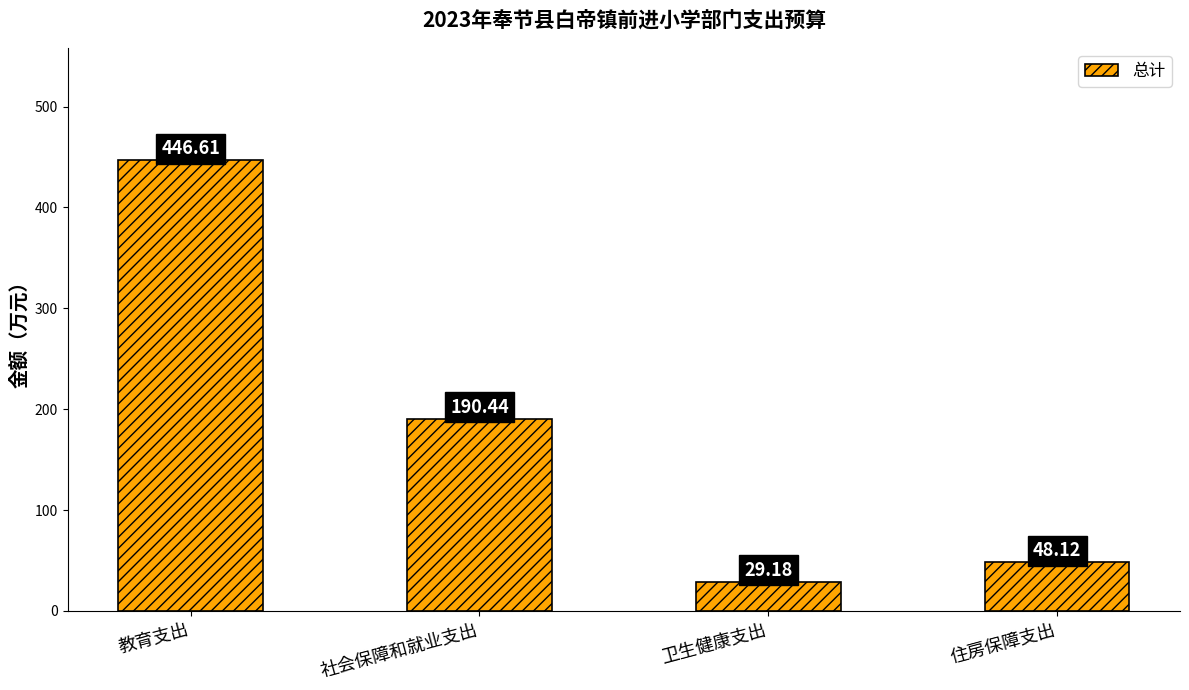

Which label corresponds to the smallest value in the chart?

卫生健康支出